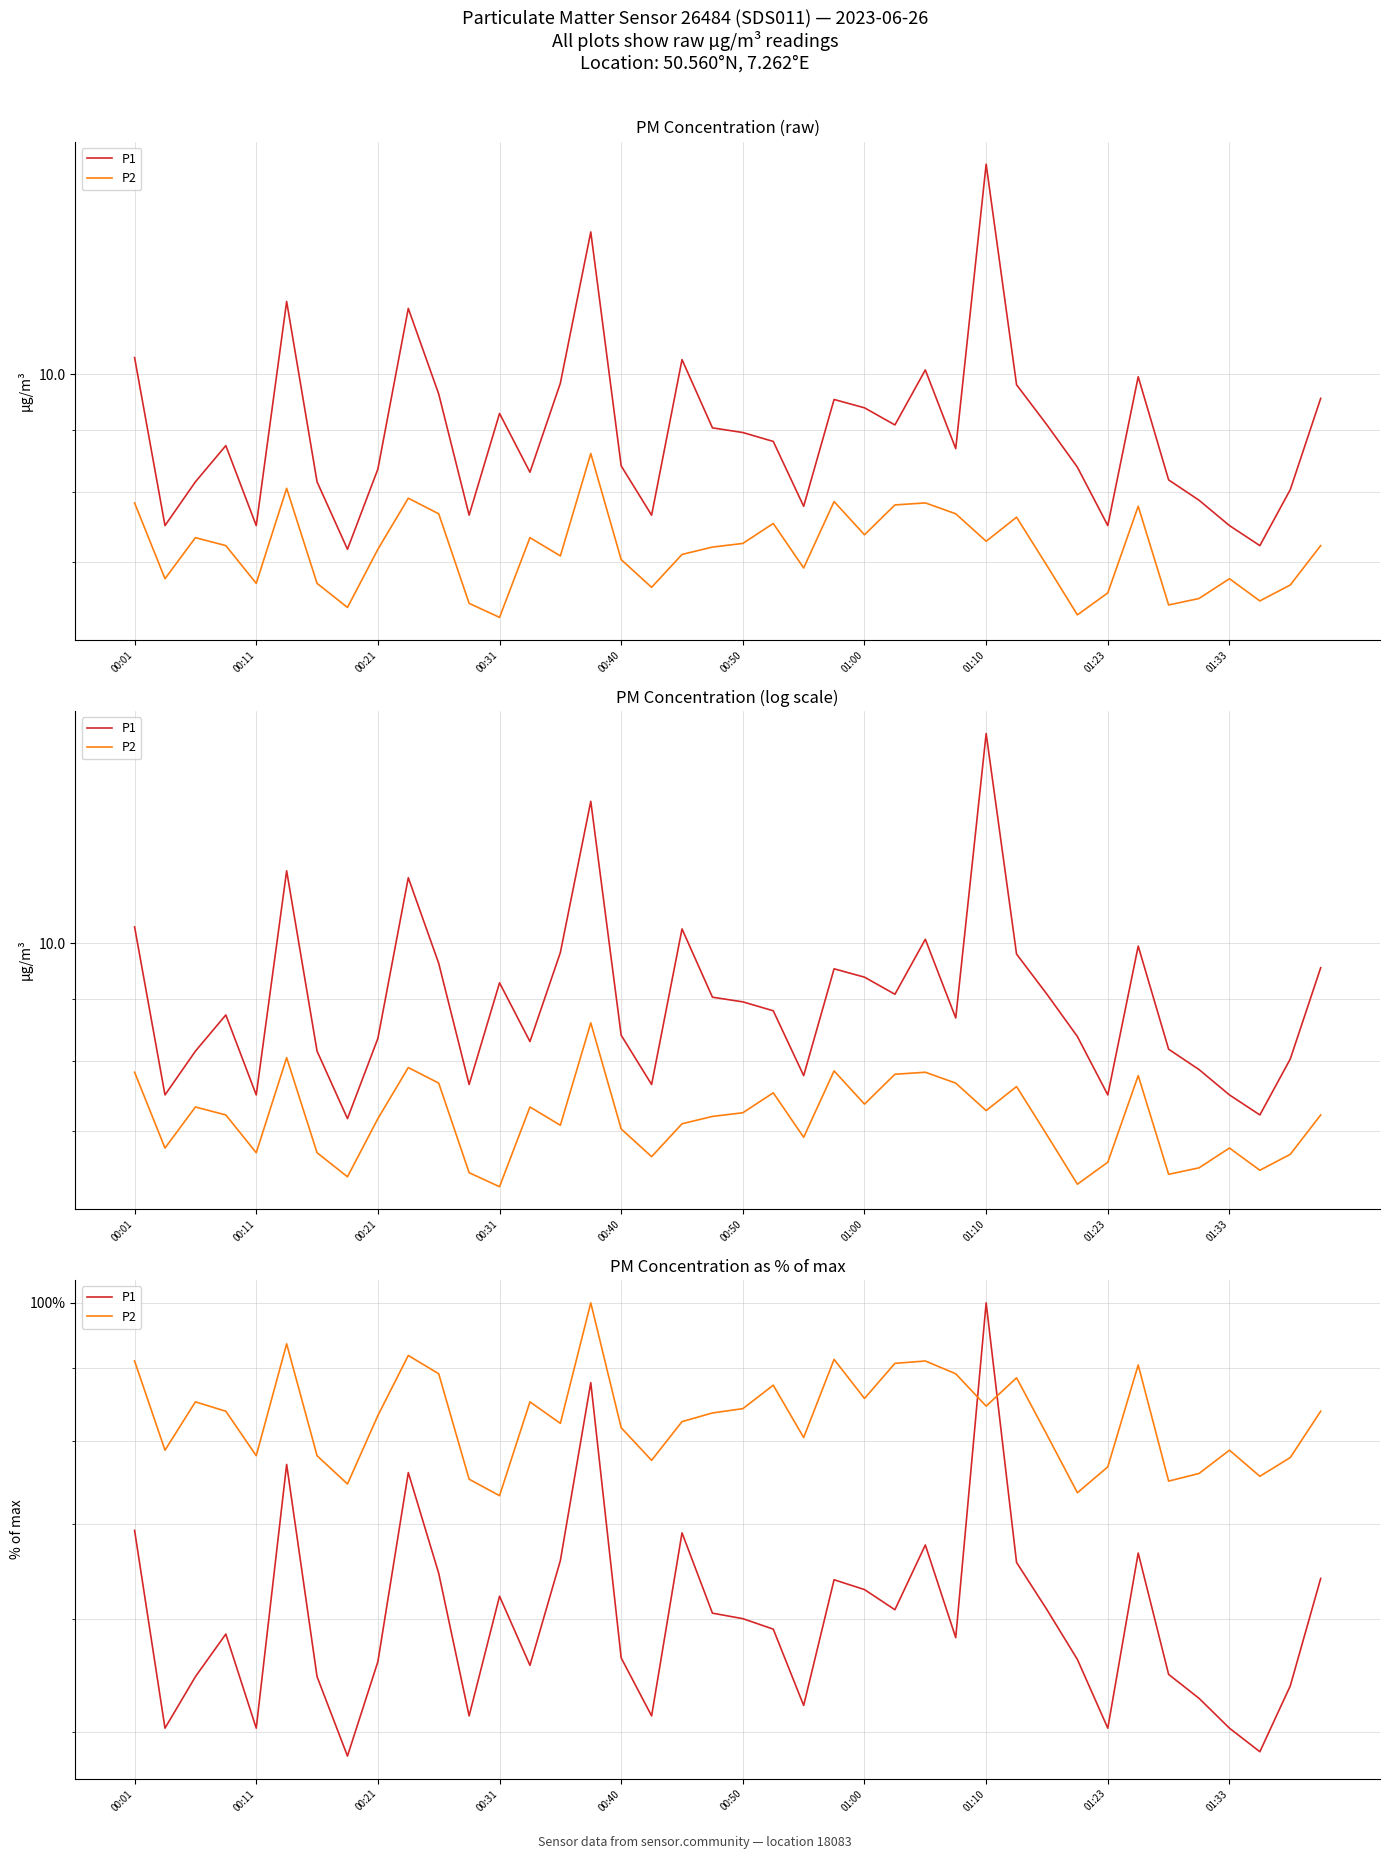

At 00:11, list the series in order from smallest to largest.

P1, P2